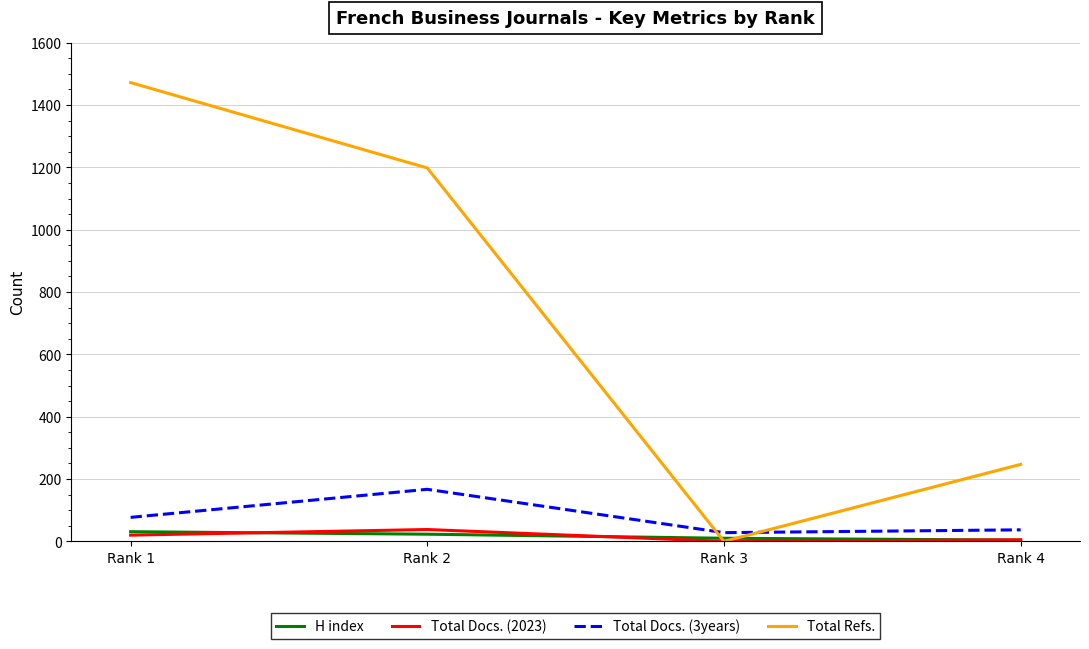

What is the difference between the maximum and minimum values in the Total Docs. (2023) series?

38